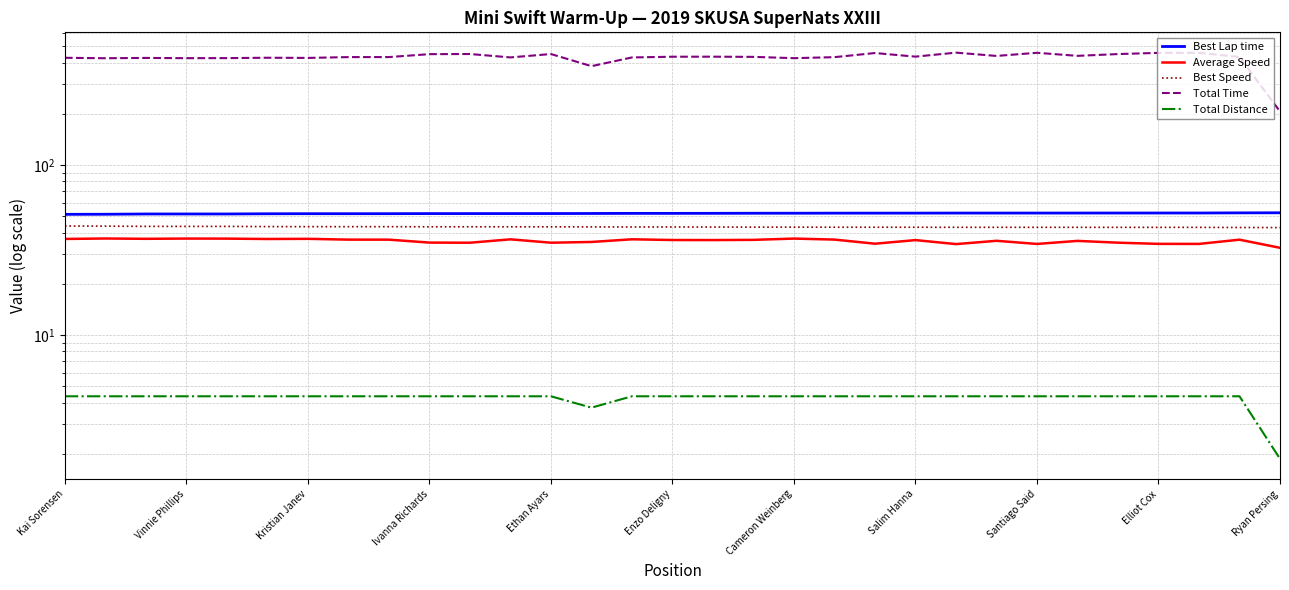

What is the spread (max minus min) of values at Santiago Said?

452.7